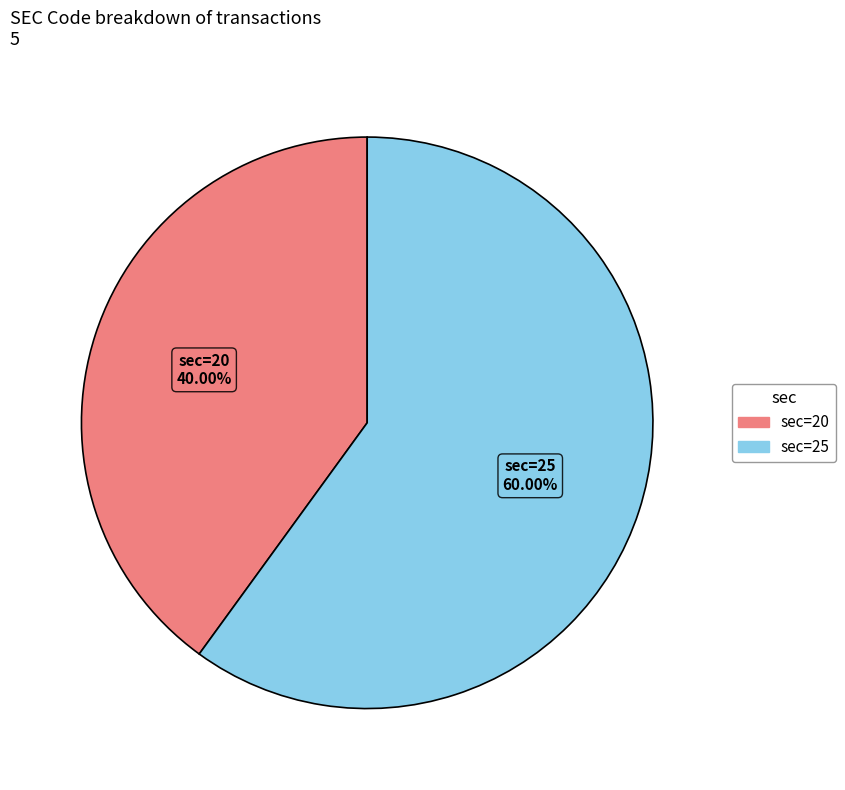

Which has a higher value, sec=20 or sec=25?

sec=25